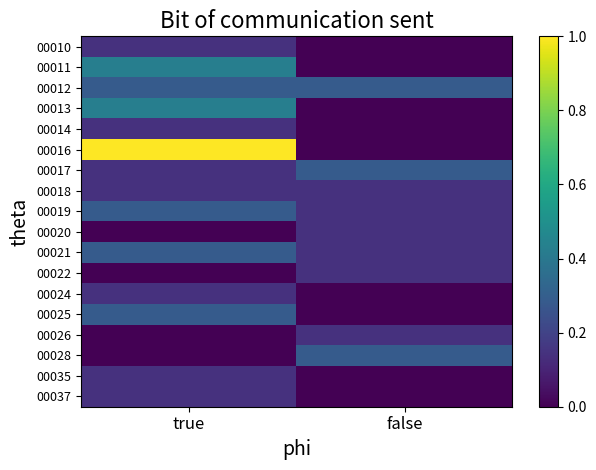

Which series has the largest total across all categories?

00016